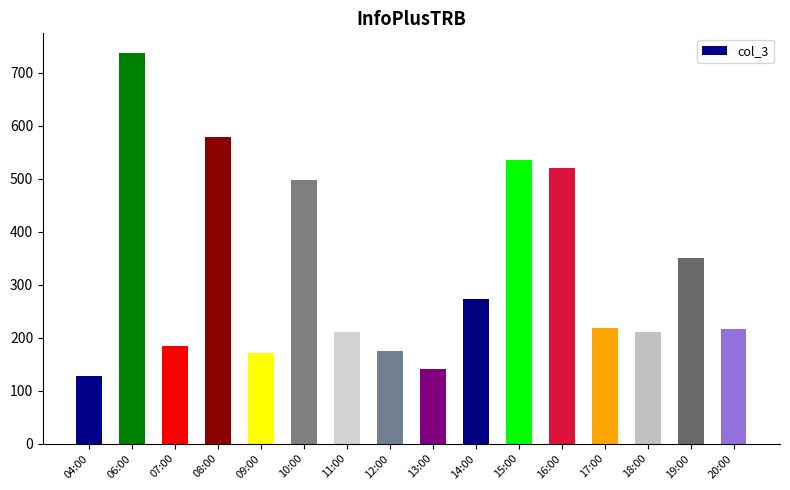

The chart shows a value of 273 at 14:00. True or false?

True